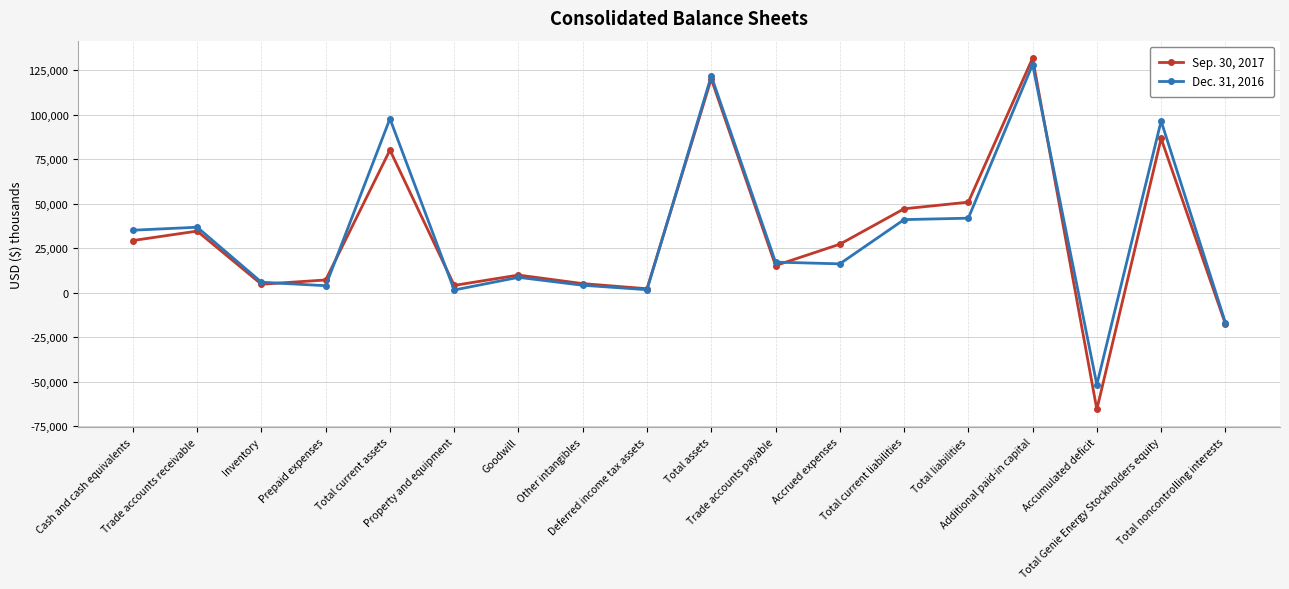

Which category has the lowest value across all series?

Accumulated deficit